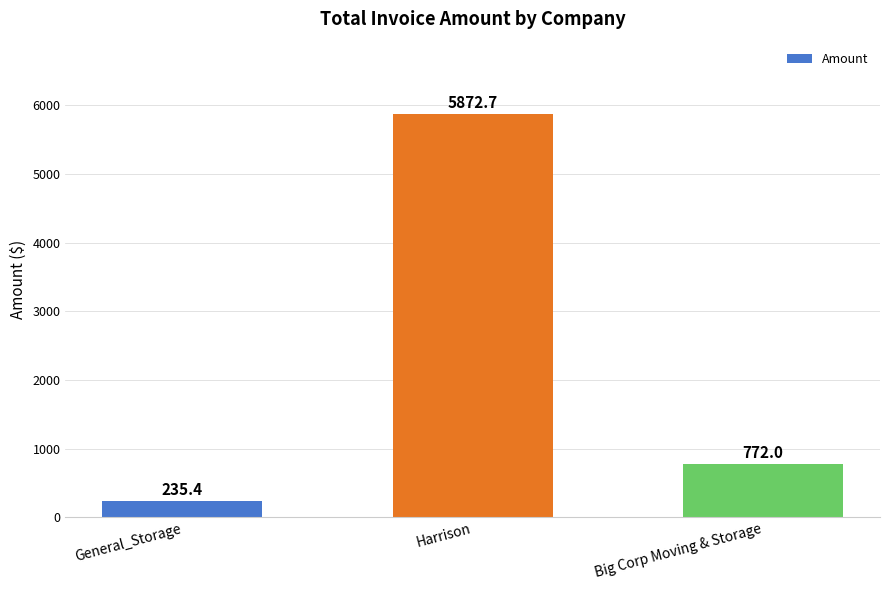

How many distinct data groups are displayed?

1